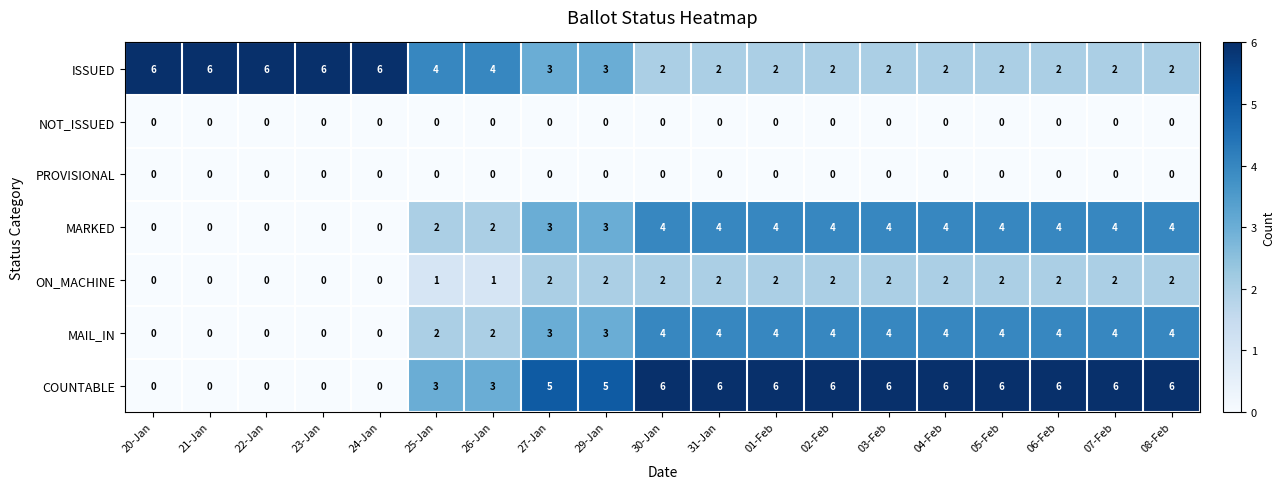

What is the average value of the MARKED series?

3